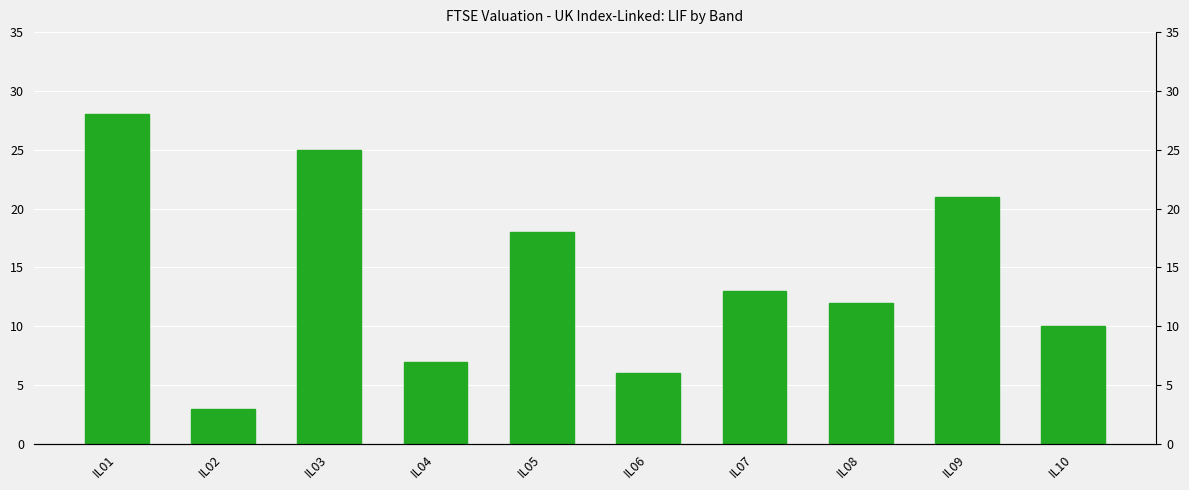

Between IL03 and IL10, which is larger?

IL03